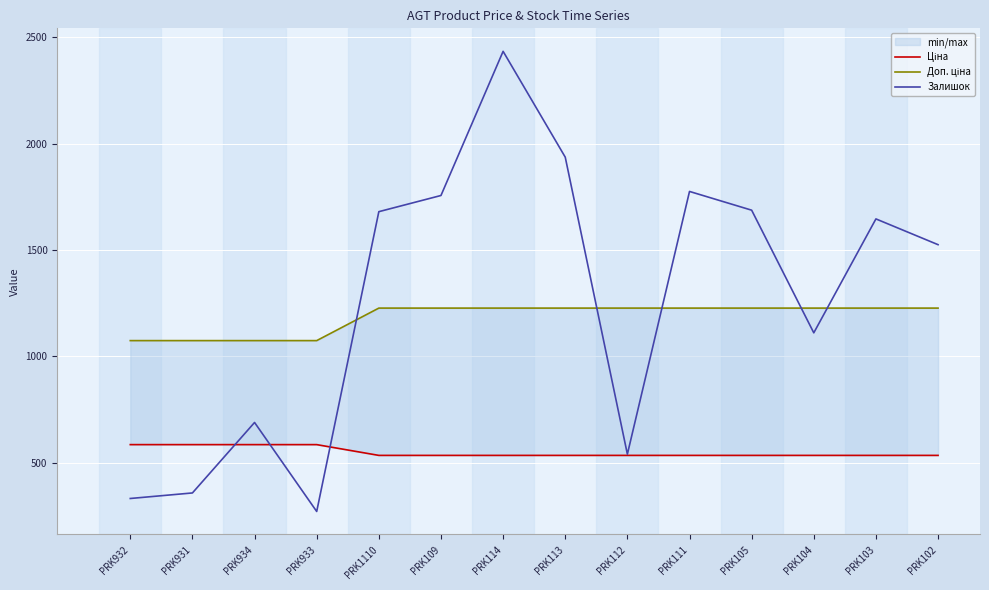

How many lines are shown in the chart?

3